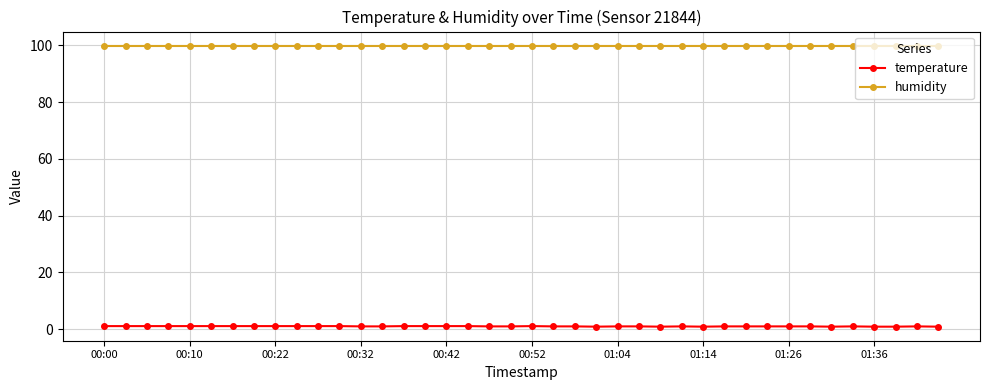

What is the value of the humidity point at the 2nd from the left?

99.9